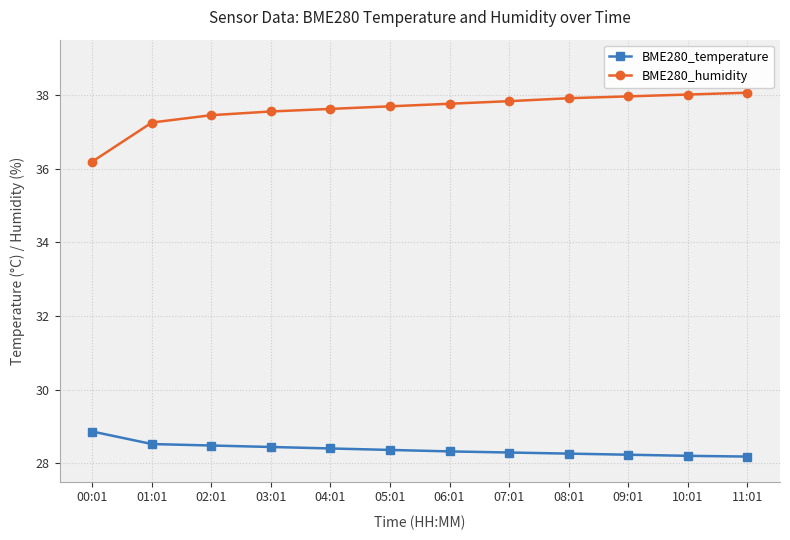

Rank the series by their average value, from lowest to highest.

BME280_temperature, BME280_humidity